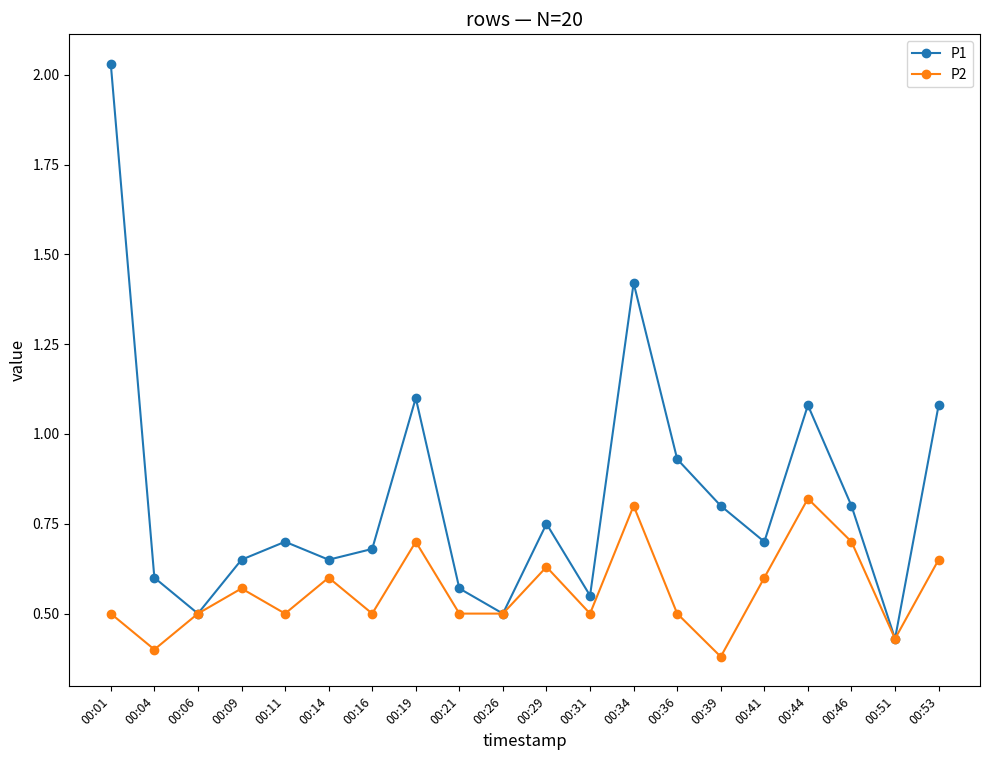

True or false: P1 has a value of 0.5 at 00:16.

False